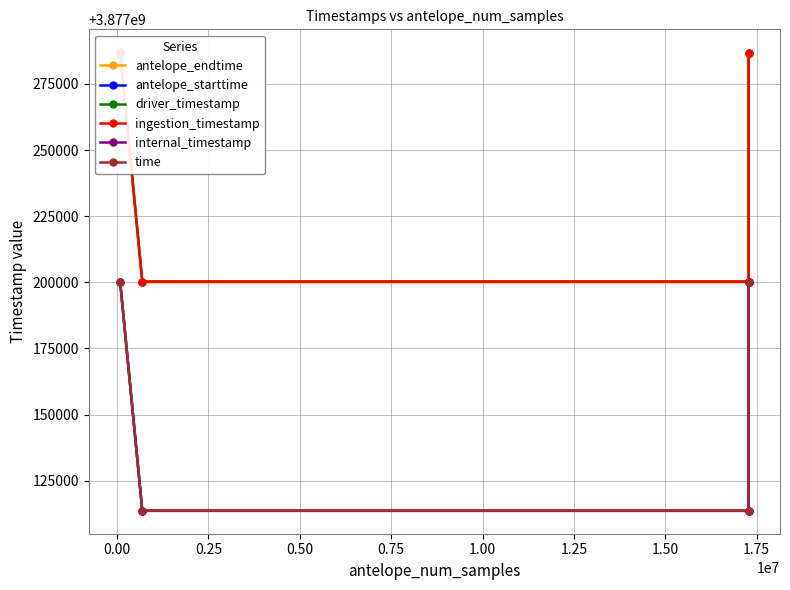

Where does the antelope_starttime series first go above 3877200000?

0.50